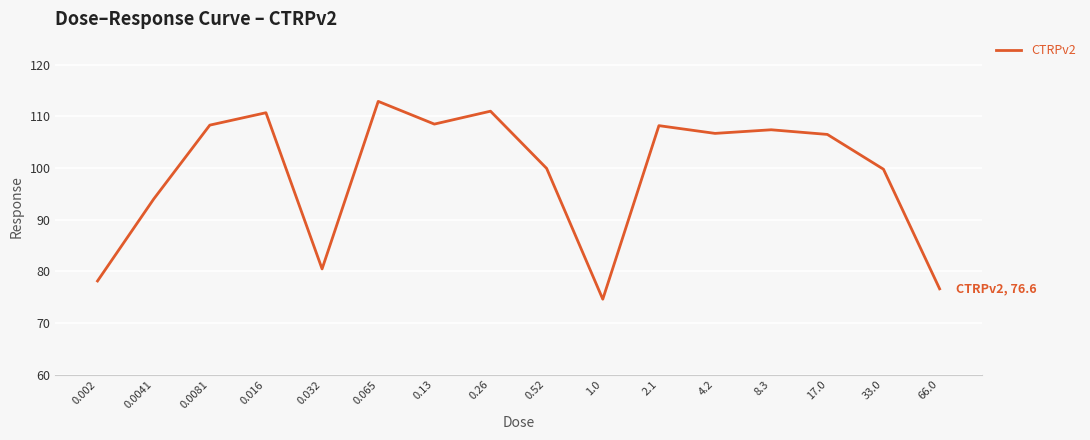

What is the difference between the maximum and second lowest values?

36.3